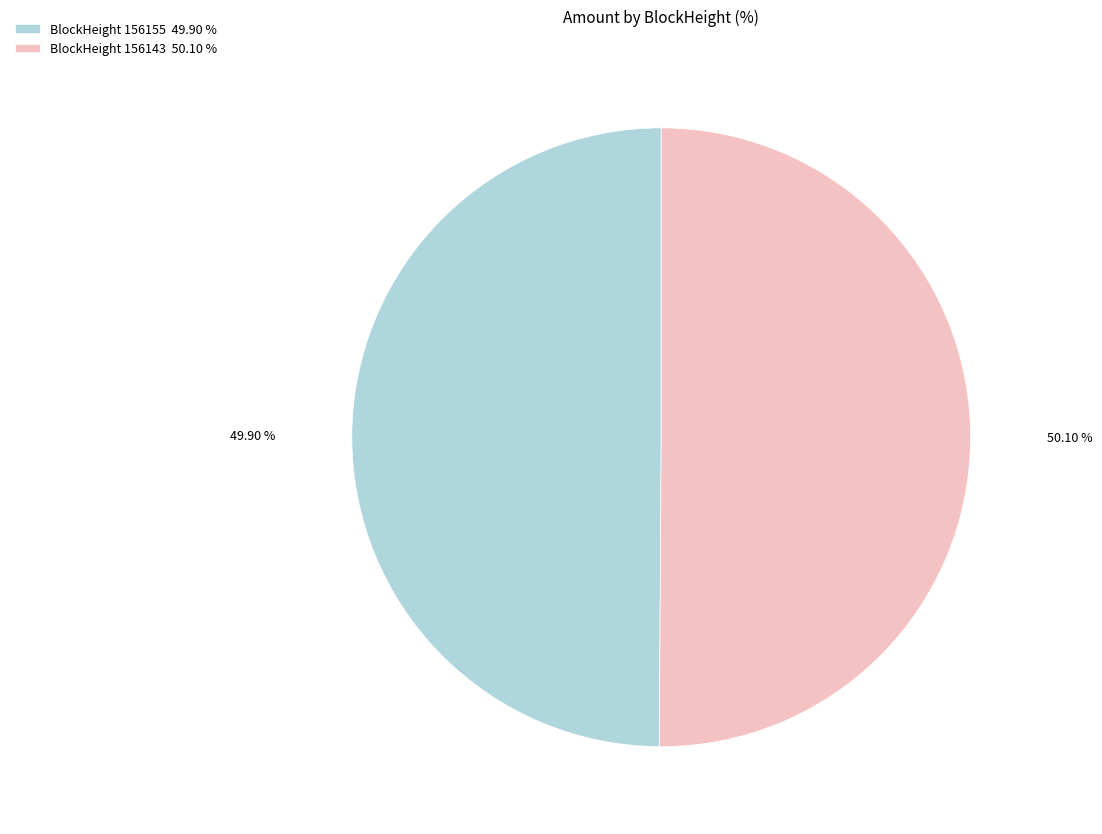

Approximately how many times larger is the value at BlockHeight 156143 50.10 % compared to BlockHeight 156155 49.90 %?

1.0